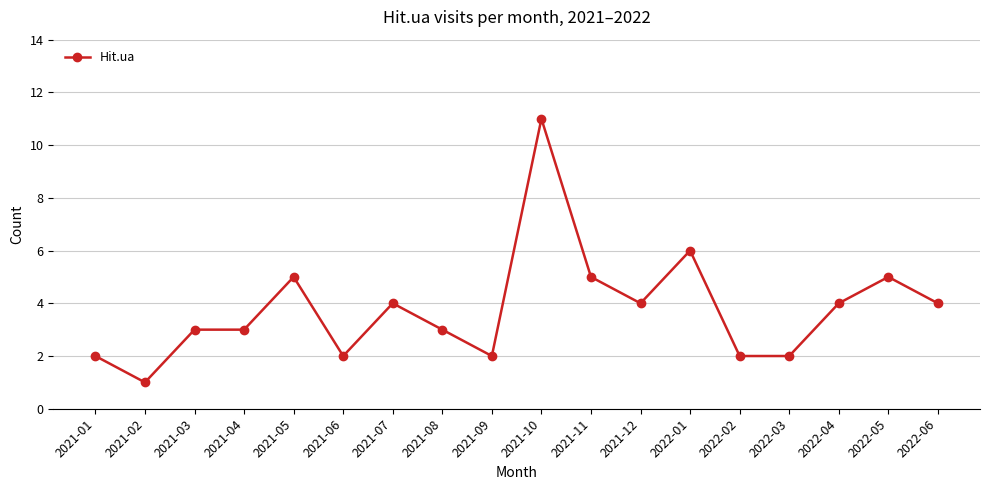

True or false: the data shows 2 at 2021-11.

False